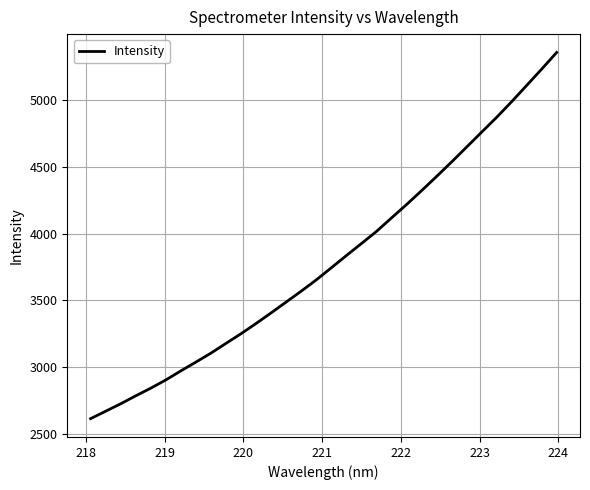

What is the minimum value shown in the chart?

2614.2